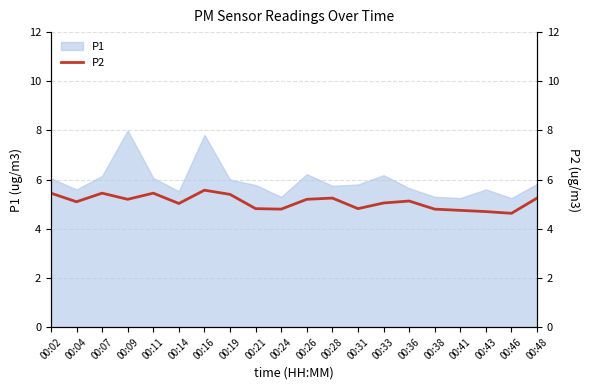

Where is the data nearest to the value 5?

00:14